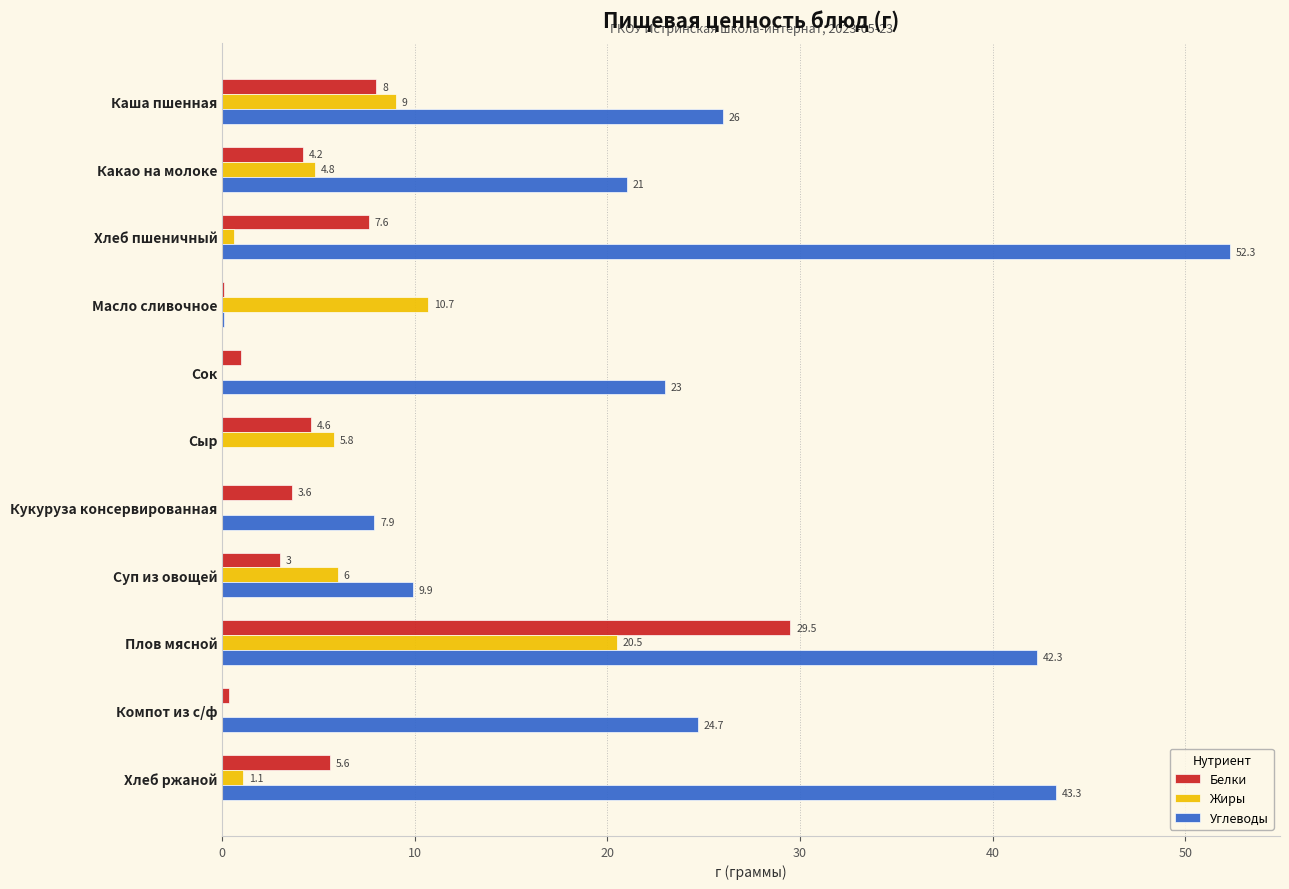

At which label does Жиры reach its peak?

Плов мясной